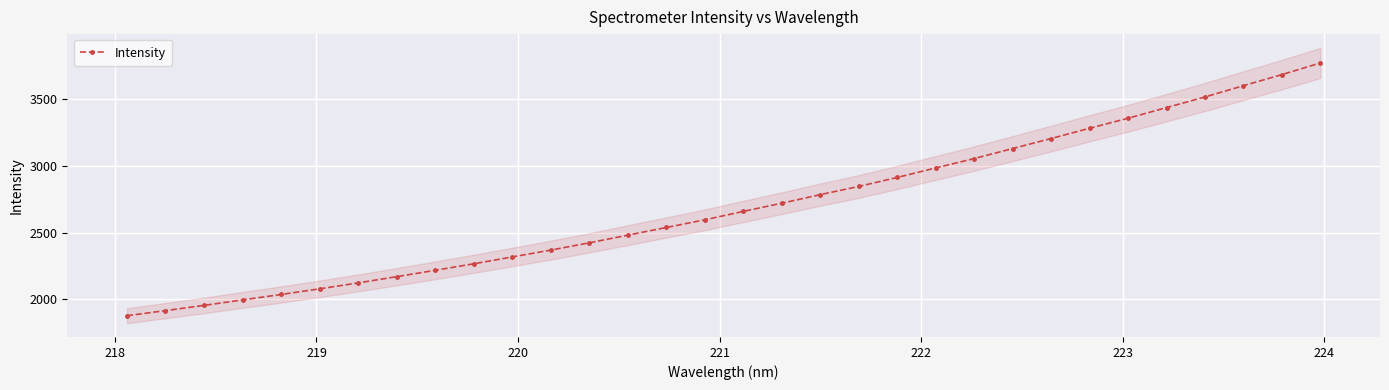

What is the value of the 19th point from the left?

2784.9